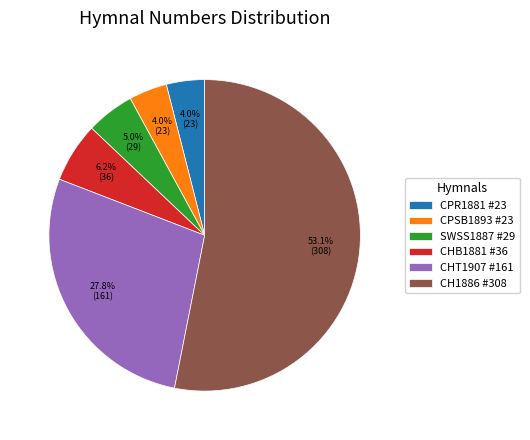

Which category has the biggest portion of the pie?

CH1886 #308